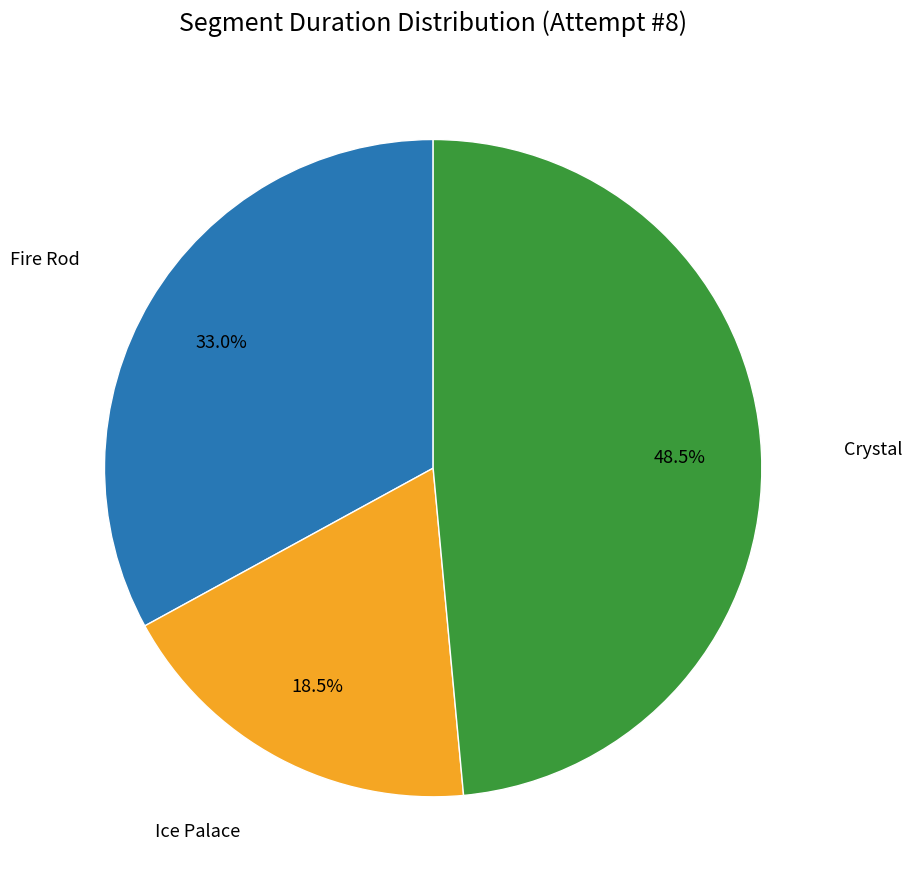

Is there a majority slice in this chart?

No